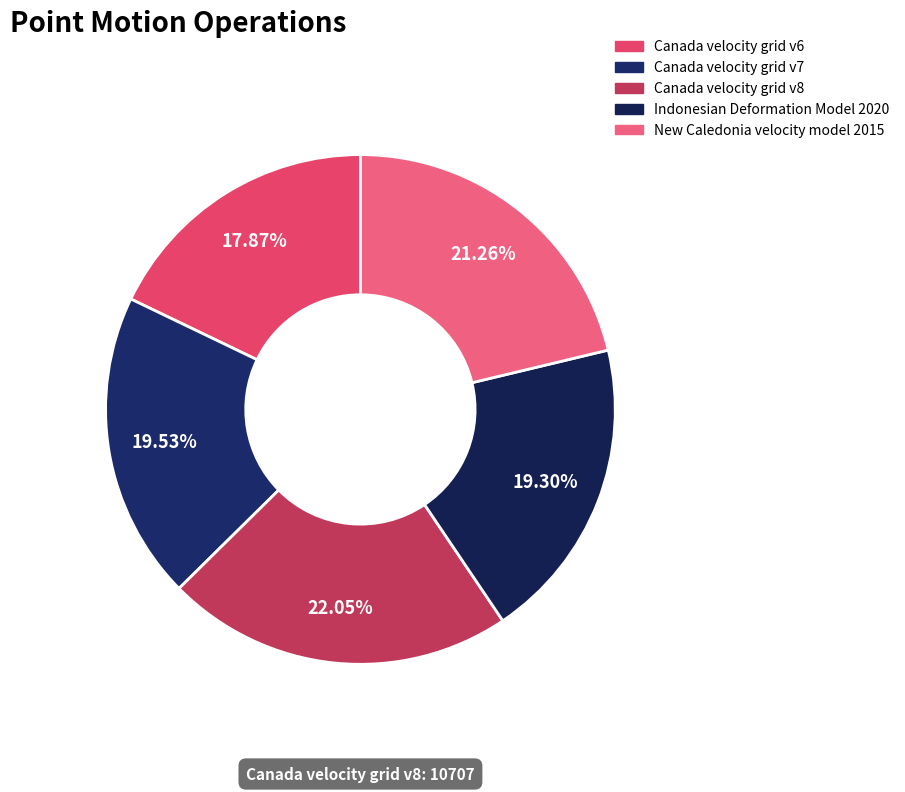

Rank the categories by value from highest to lowest.

Canada velocity grid v8, New Caledonia velocity model 2015, Canada velocity grid v7, Indonesian Deformation Model 2020, Canada velocity grid v6